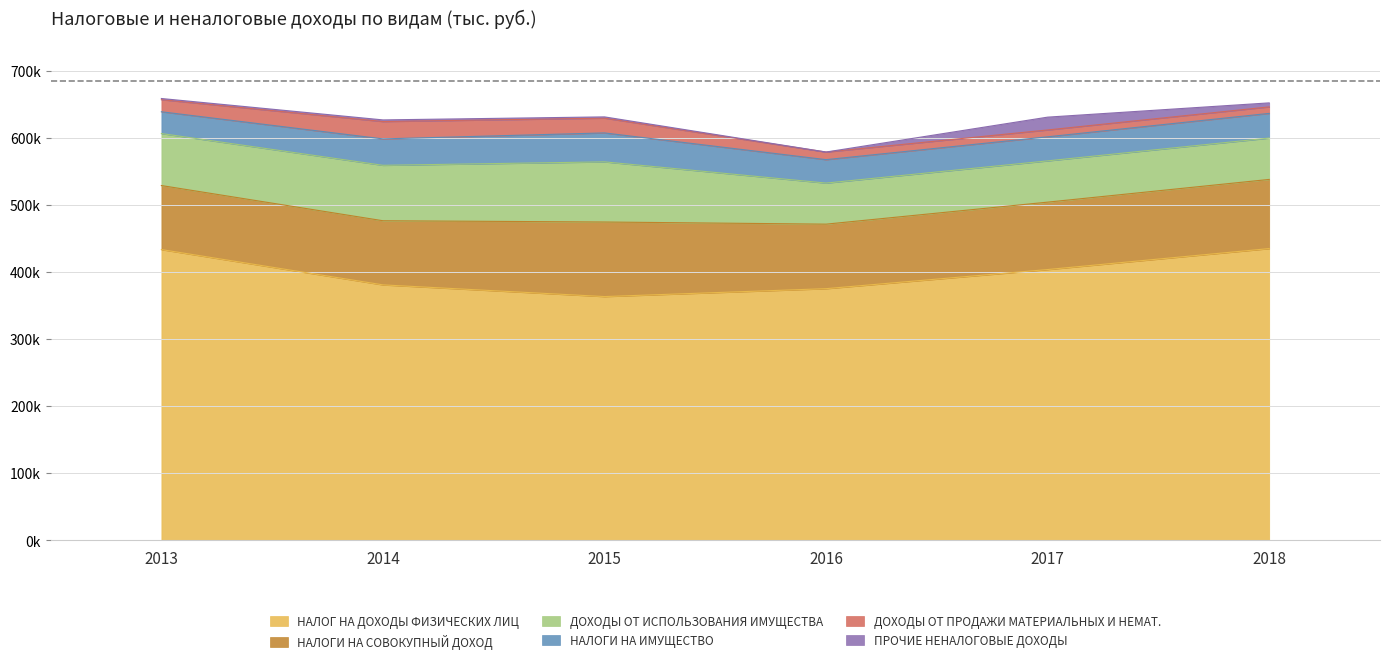

True or false: ДОХОДЫ ОТ ИСПОЛЬЗОВАНИЯ ИМУЩЕСТВА and НАЛОГ НА ДОХОДЫ ФИЗИЧЕСКИХ ЛИЦ cross at least once.

False